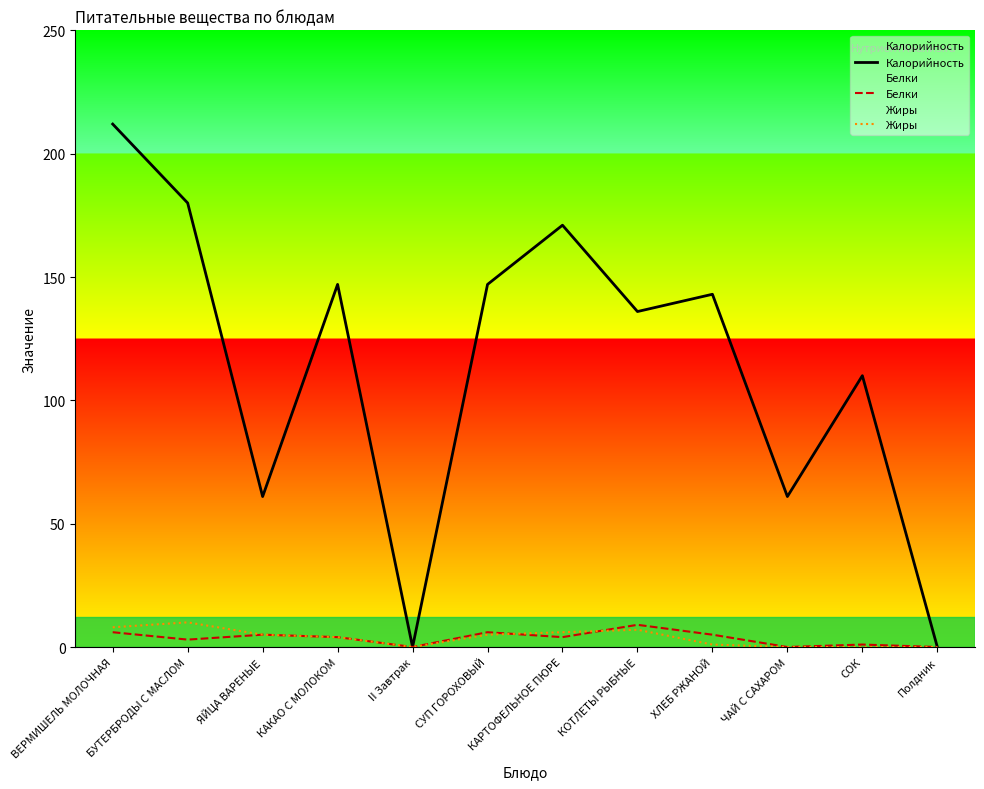

What is the value of the Белки point at the 11th from the left?

1